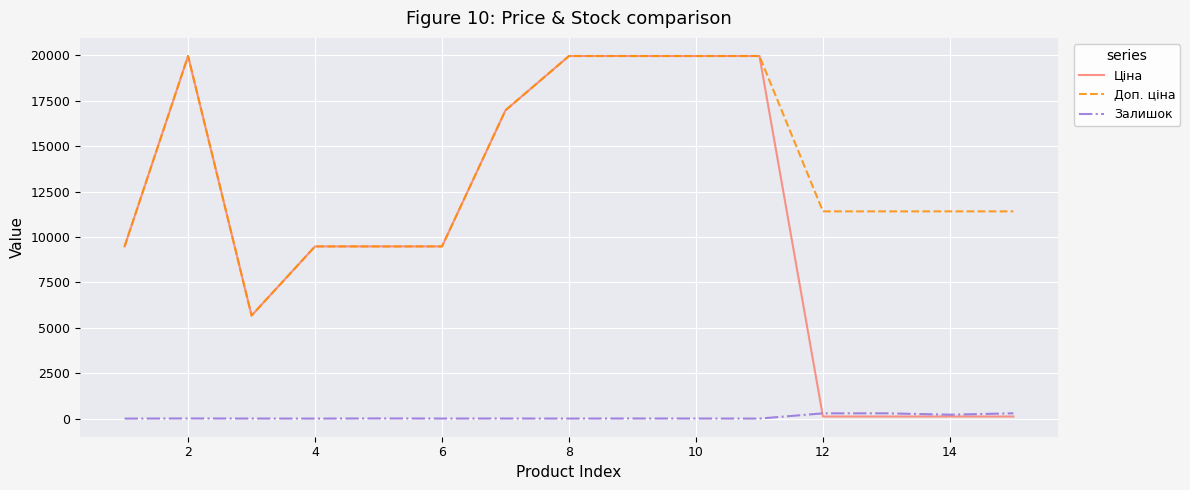

True or false: Доп. ціна and Залишок cross at least once.

False